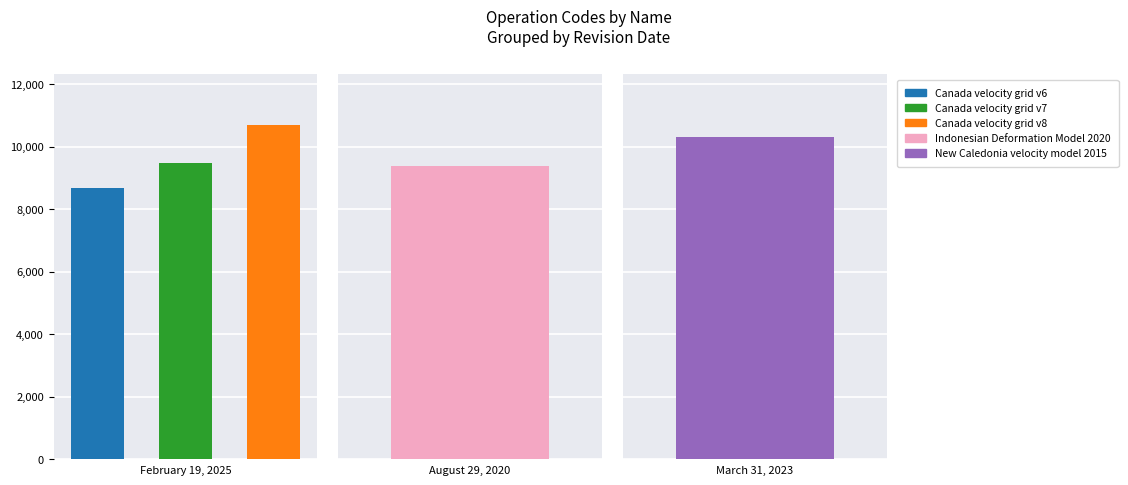

Reading left to right, list all the values displayed in this chart.

8676	9483	10707	9375	10323